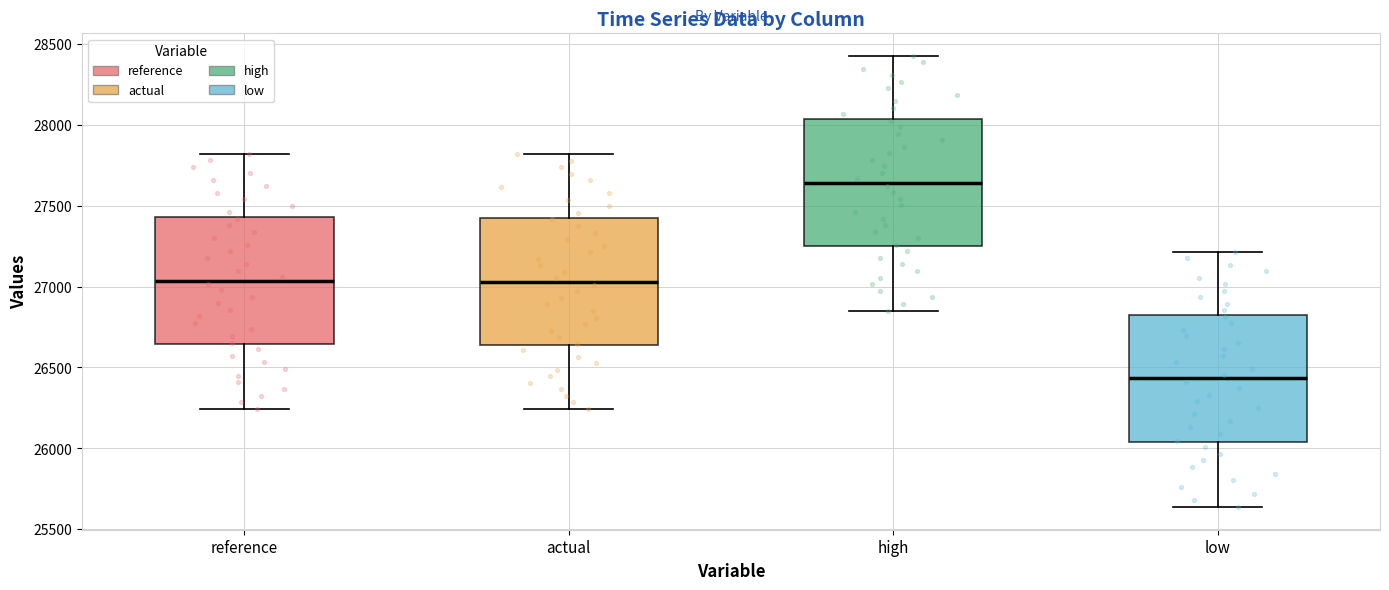

Reading left to right, read every box against the y-axis: the position of its median line, the range the box covers, and the ends of its whiskers. The values are not printed on the chart, so give them approximately, as read against the axis.

reference: median 27050, box 26650 to 27450, whiskers 26250 to 27800
actual: median 27050, box 26650 to 27400, whiskers 26250 to 27800
high: median 27650, box 27250 to 28050, whiskers 26850 to 28400
low: median 26450, box 26050 to 26800, whiskers 25650 to 27200